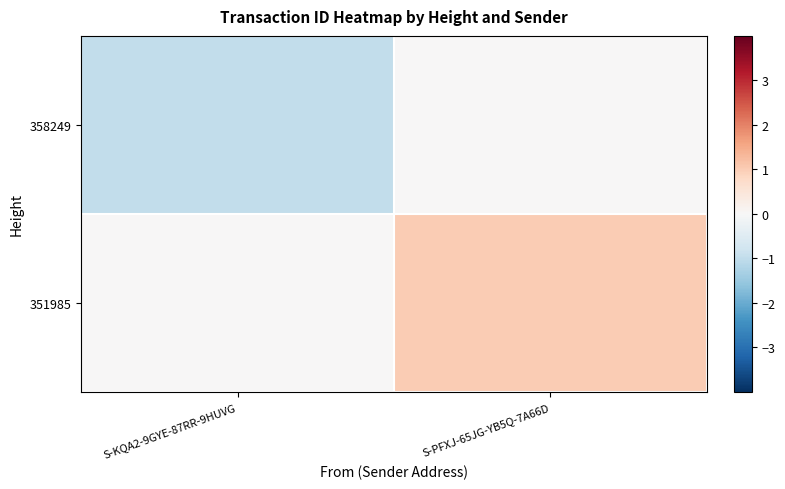

Reading right to left, transcribe all the data shown in this chart.

358249: S-PFXJ-65JG-YB5Q-7A66D=0.0	S-KQA2-9GYE-87RR-9HUVG=-1.0
351985: S-PFXJ-65JG-YB5Q-7A66D=1.0	S-KQA2-9GYE-87RR-9HUVG=0.0